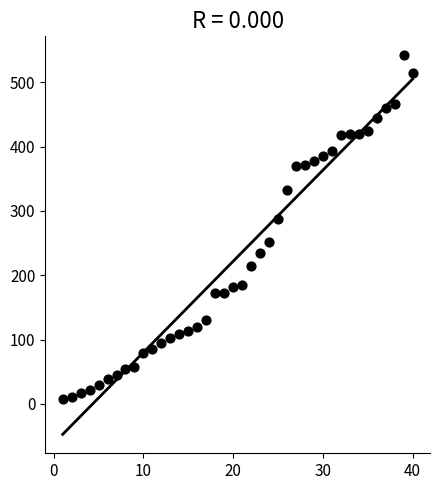

What Y value in the scatter plot is closest to 274?

287